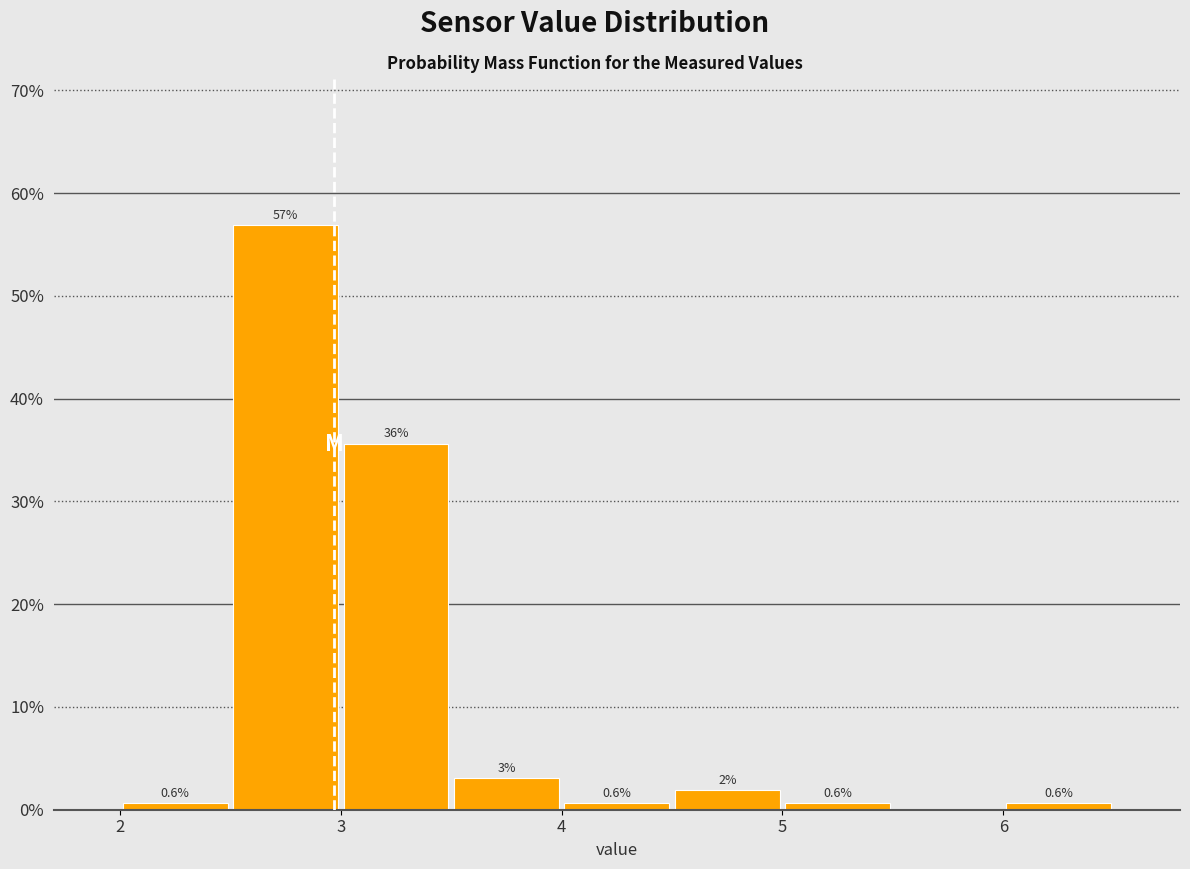

Over which range of the x-axis is the bar tallest?

2.5 to 3.0